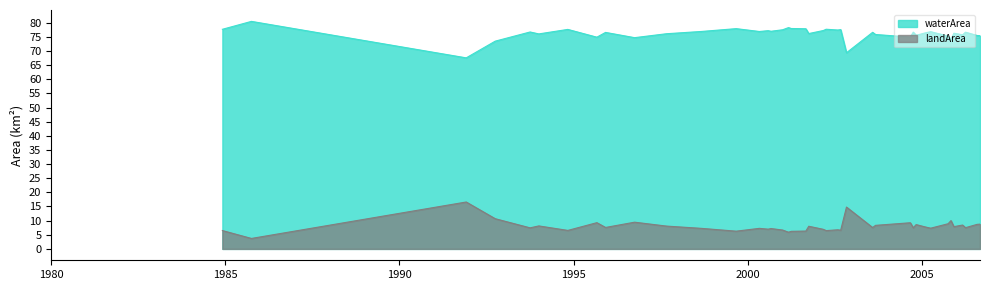

Rank the series by their average value, from highest to lowest.

waterArea, landArea